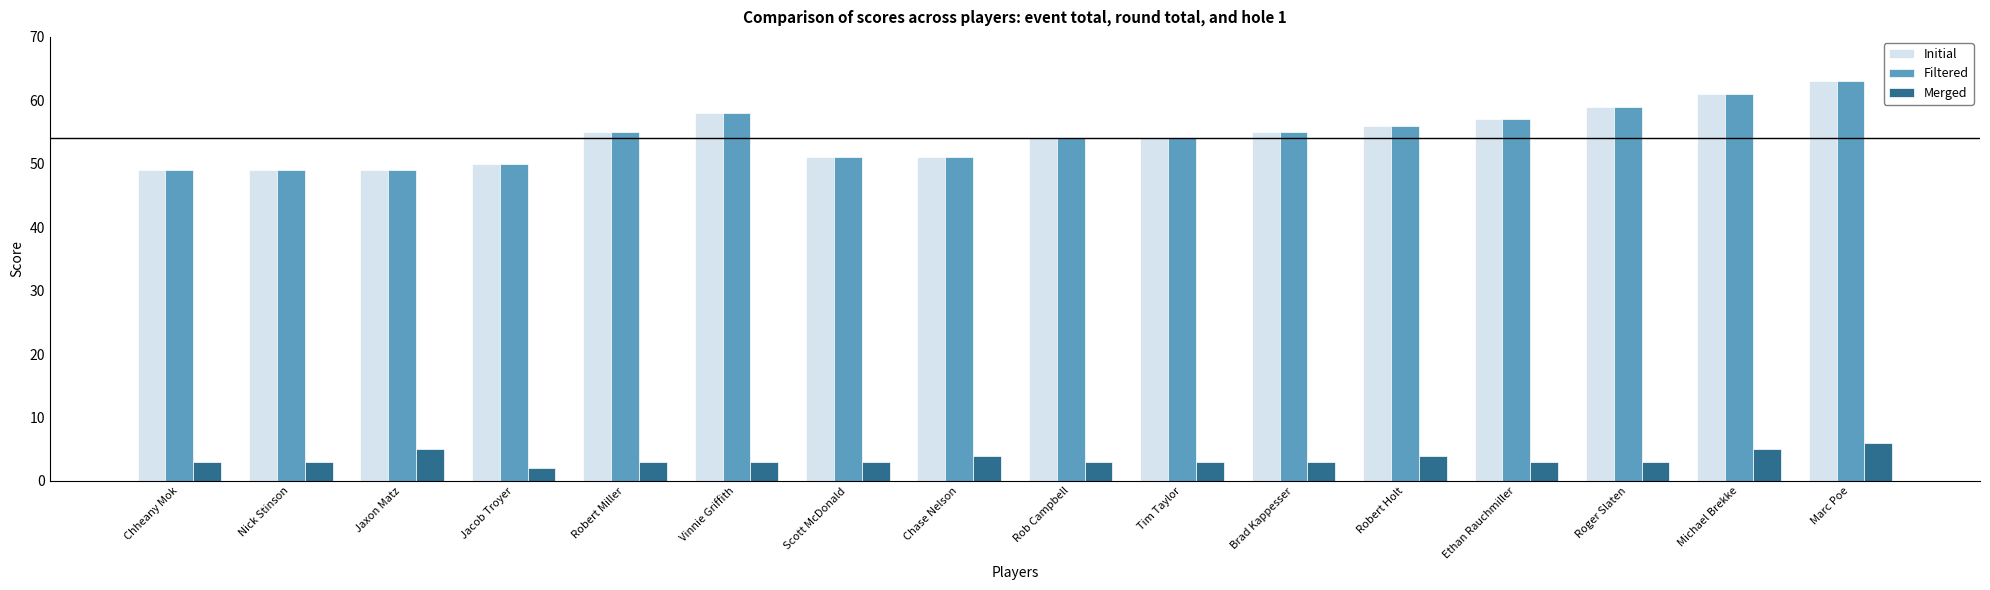

What is the average value of the Initial series?

54